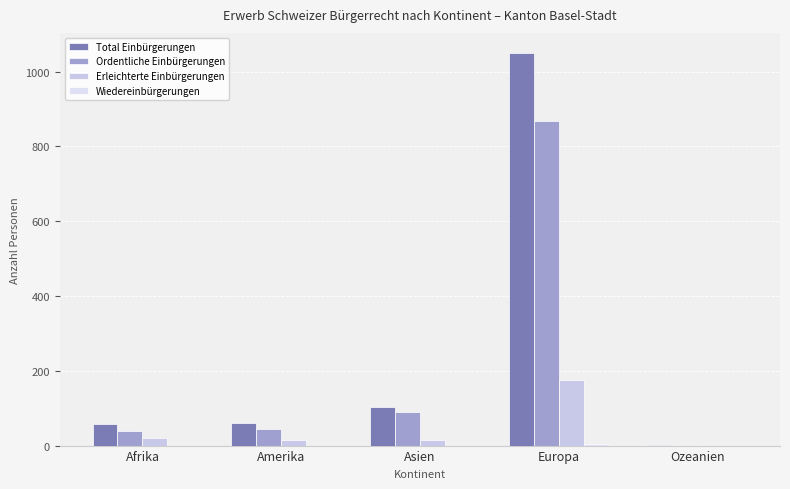

The value of Total Einbürgerungen at Amerika is 60. True or false?

True